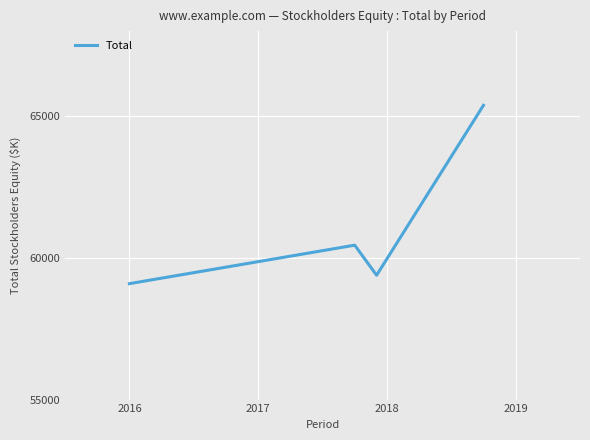

True or false: there are more than 2 points higher than both neighbors.

False